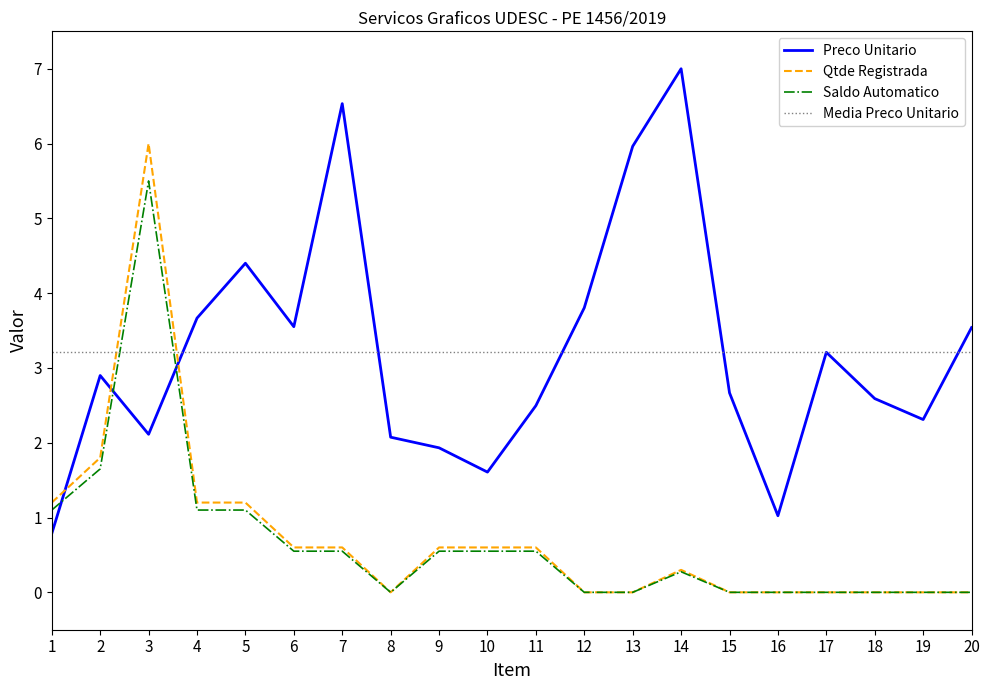

Which category has the highest value across all series?

14